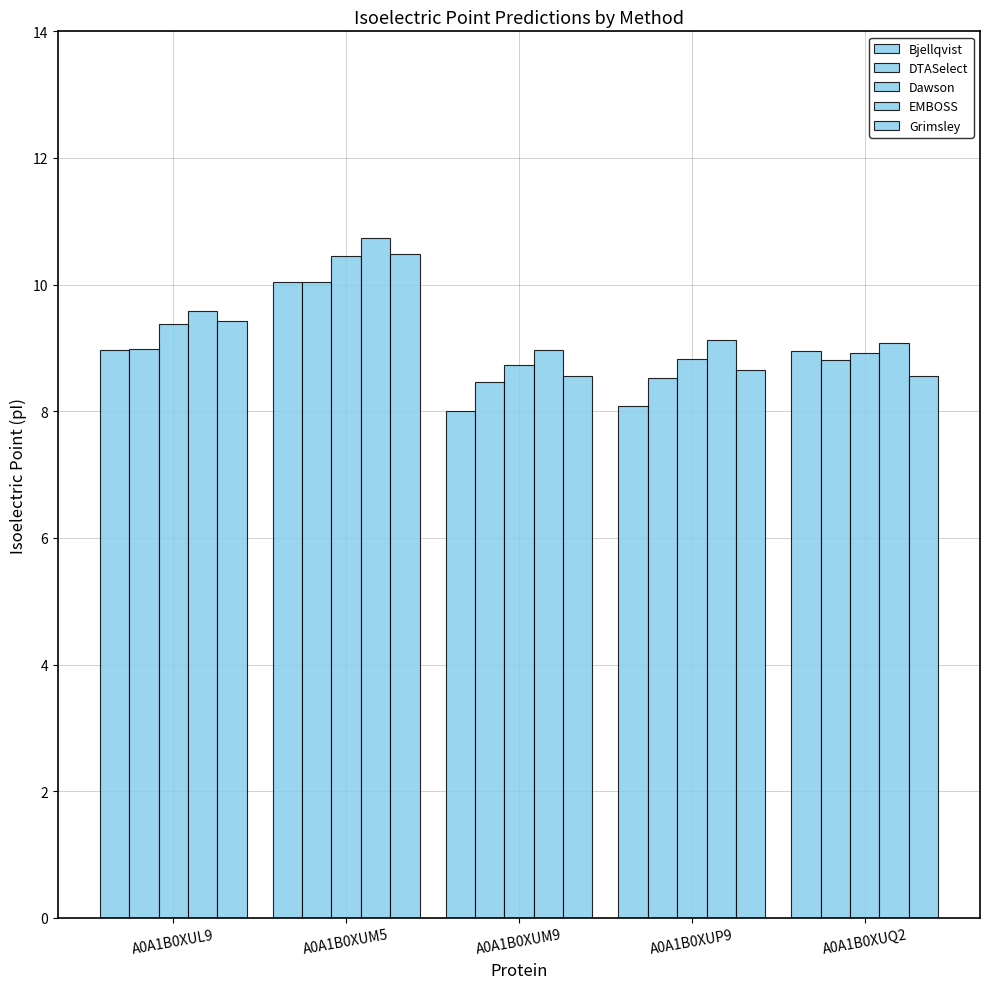

How many bars are there in each group?

5